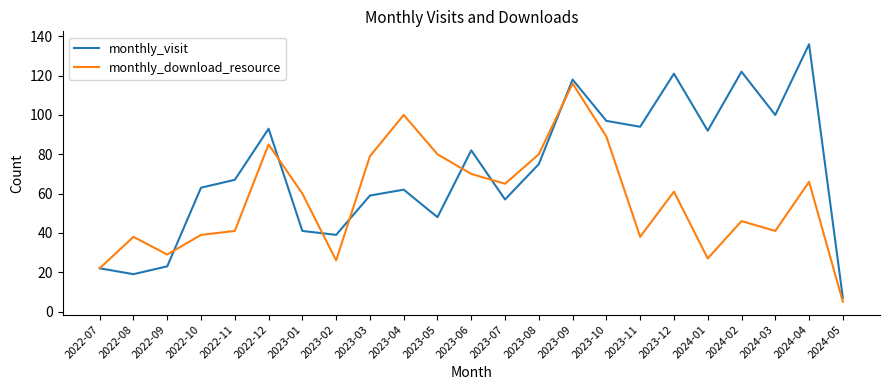

What is the total value across all series at 2023-12?

182